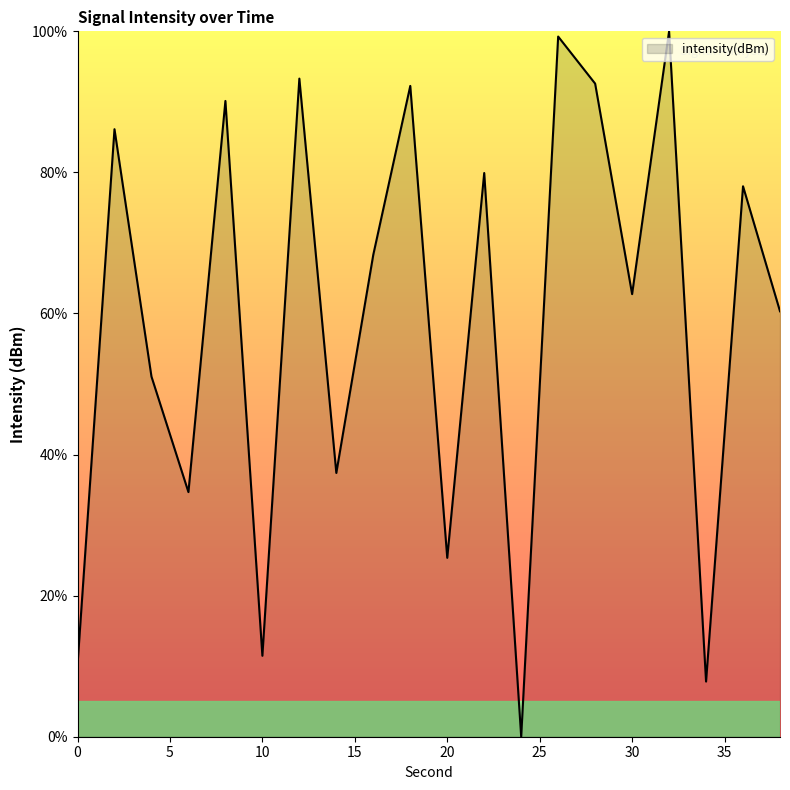

What is the greatest value displayed?

100.0